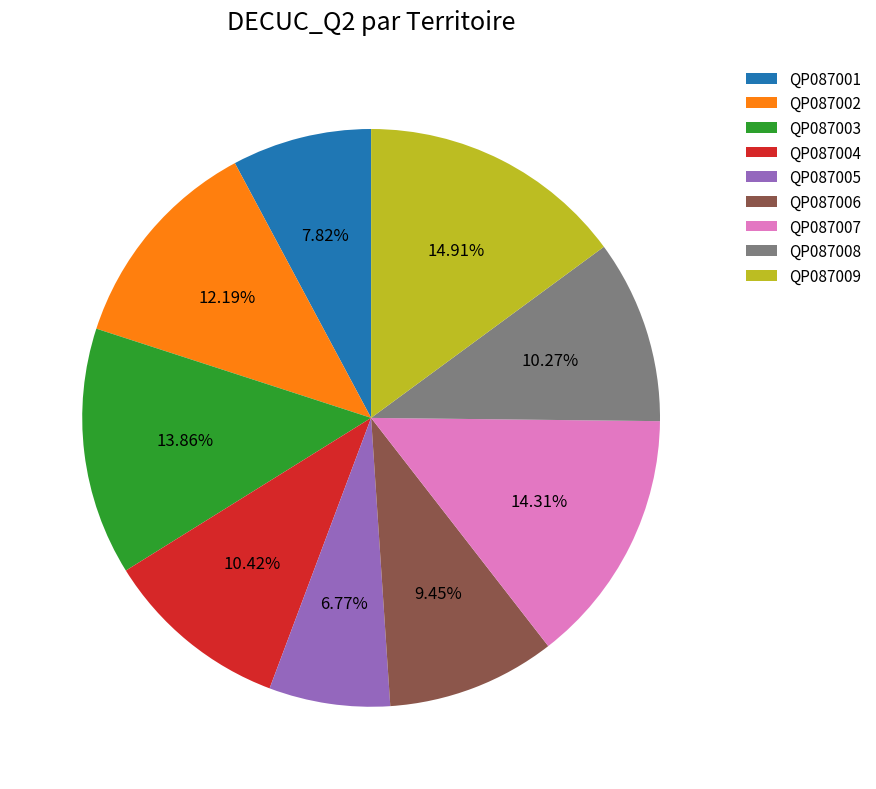

Combined, do QP087003 and QP087009 account for over 50%?

No